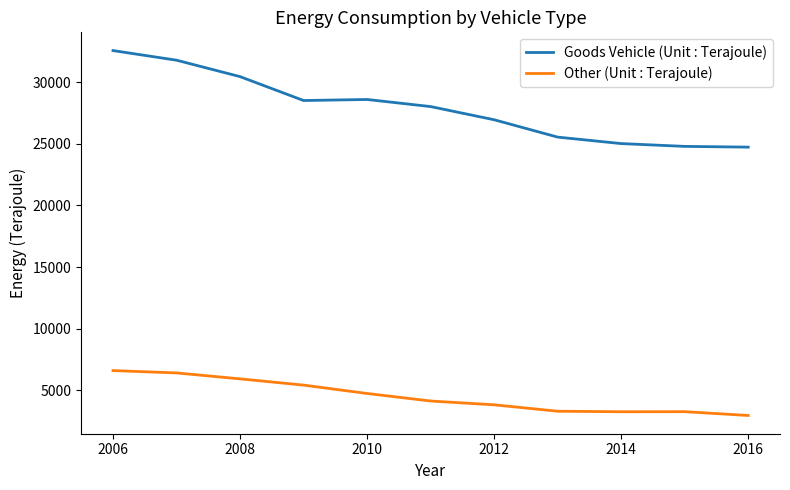

List the series in order of their overall mean, highest first.

Goods Vehicle (Unit : Terajoule), Other (Unit : Terajoule)